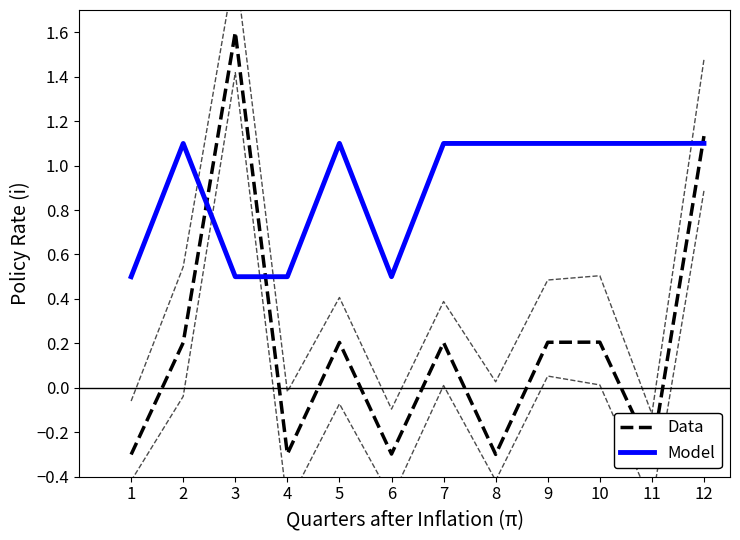

At which category does Model reach its first local valley?

6